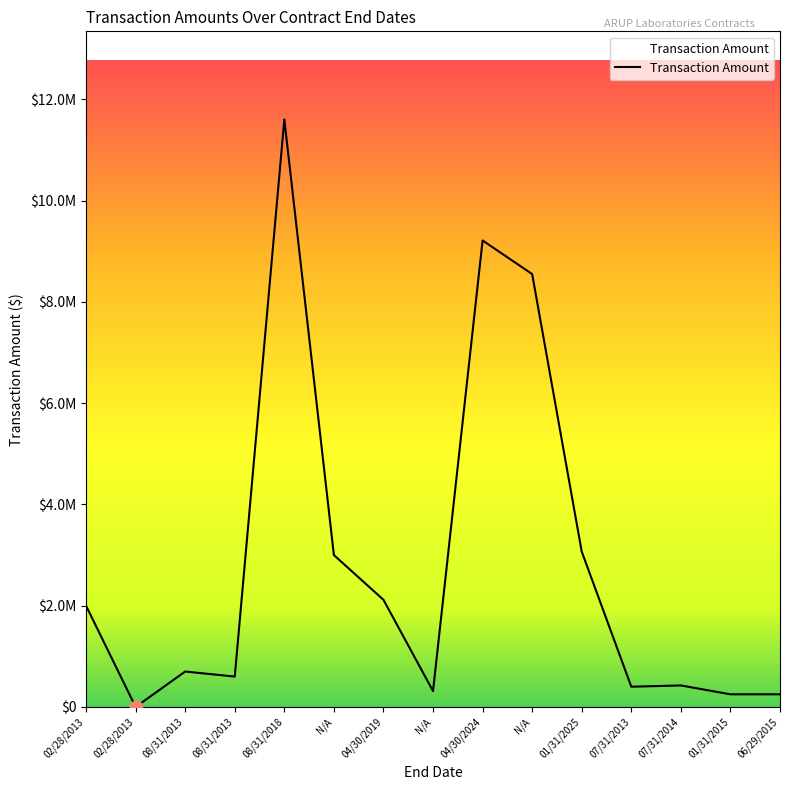

What is the change in value from 02/28/2013 to 04/30/2019?

+2116609.6